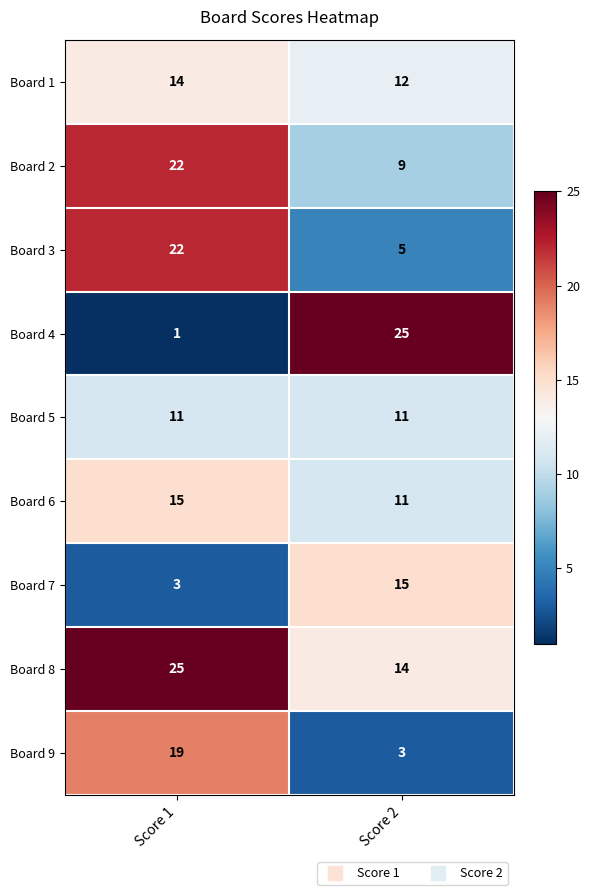

At which label does Board 9 reach its minimum?

Score 2